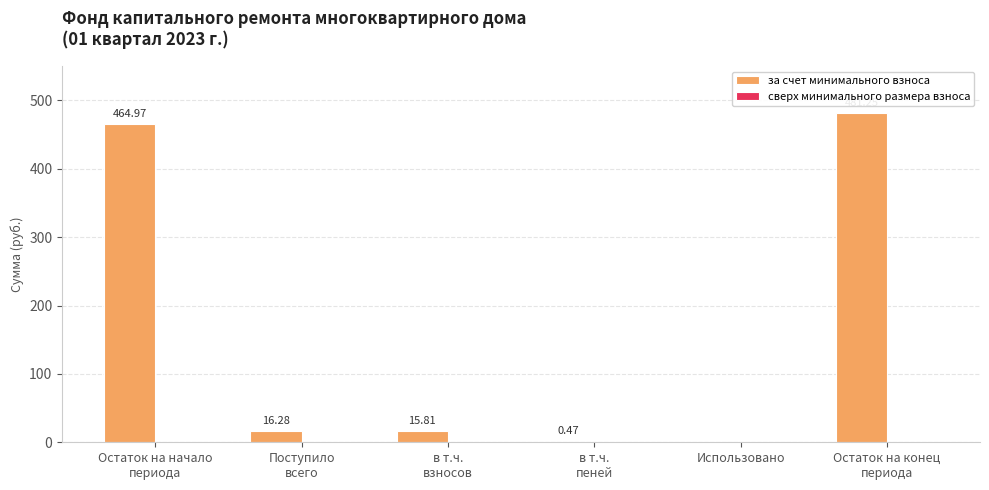

What is the sum of all values?

978.8